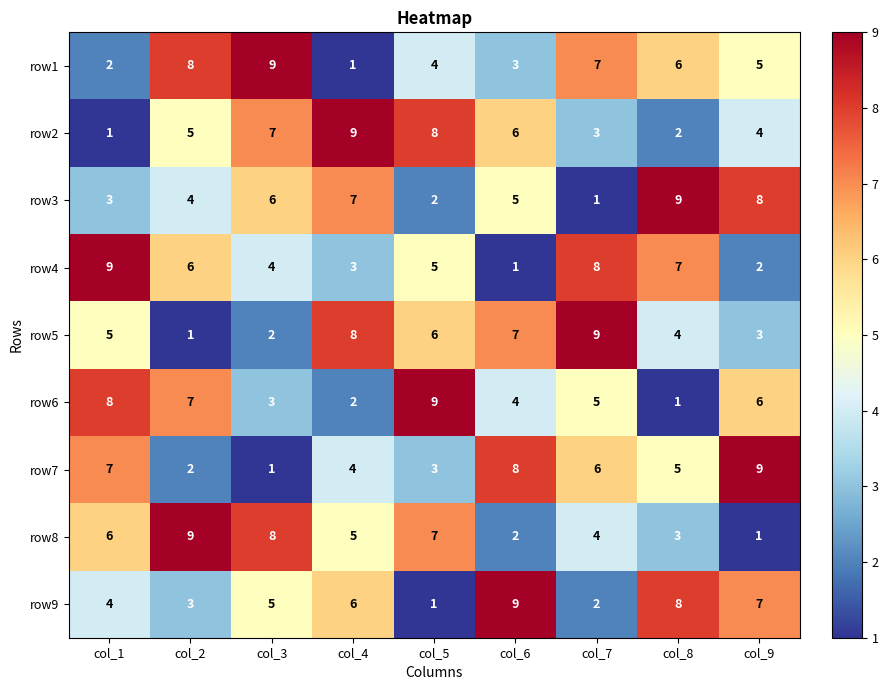

What is the difference between the maximum and minimum values in the row3 series?

8